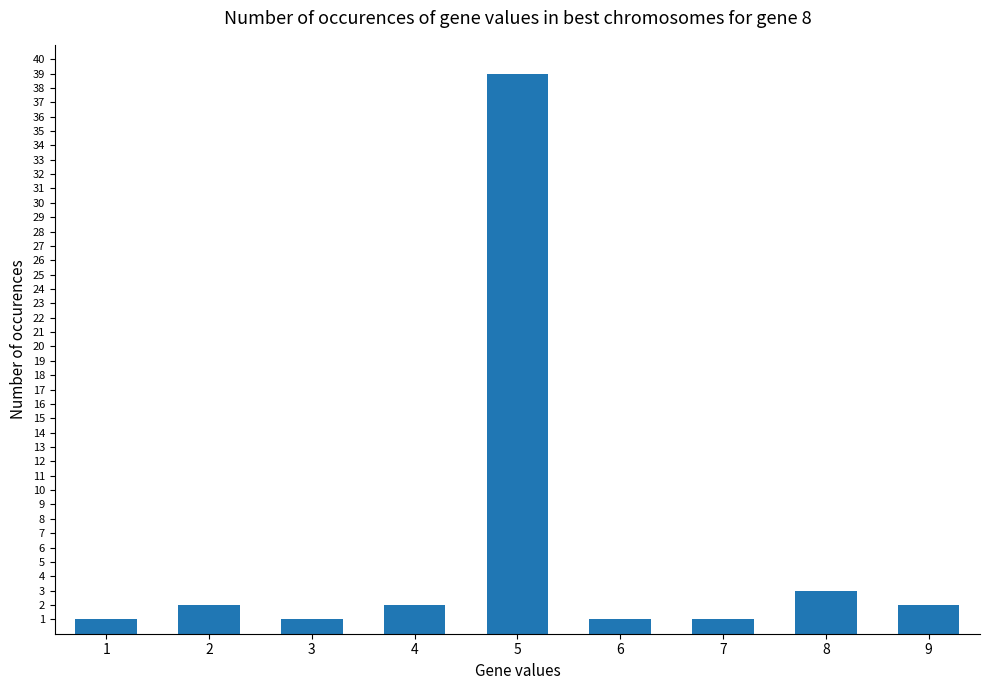

The value at 7 is 1. True or false?

True